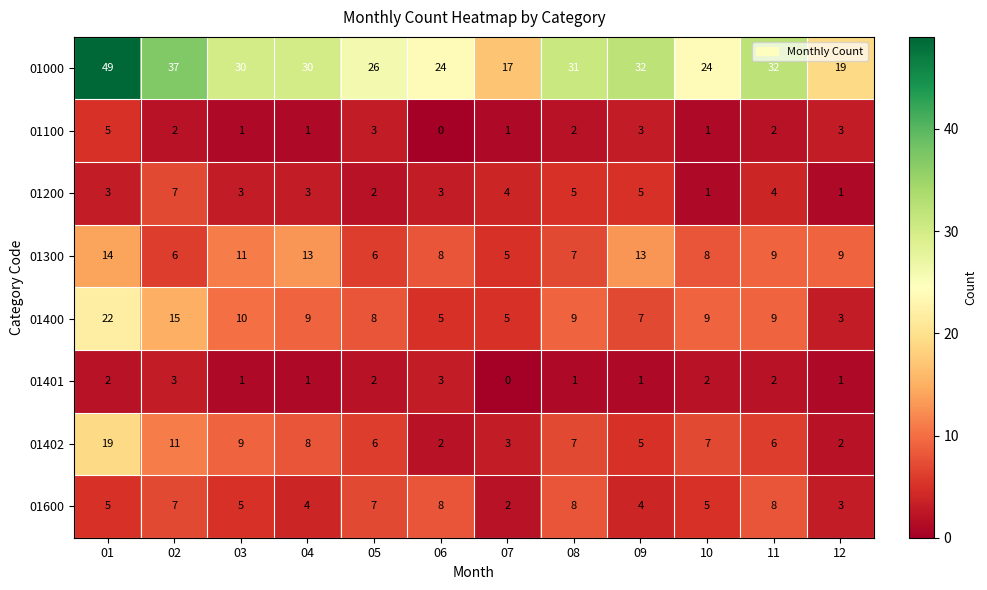

What is the maximum value shown in the chart?

49